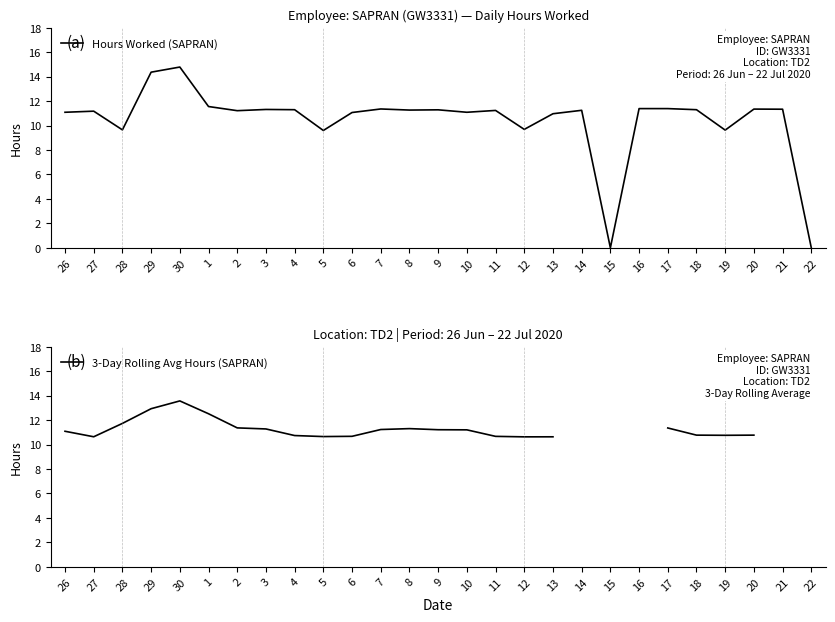

What is the label of the 19th point from the left?

14